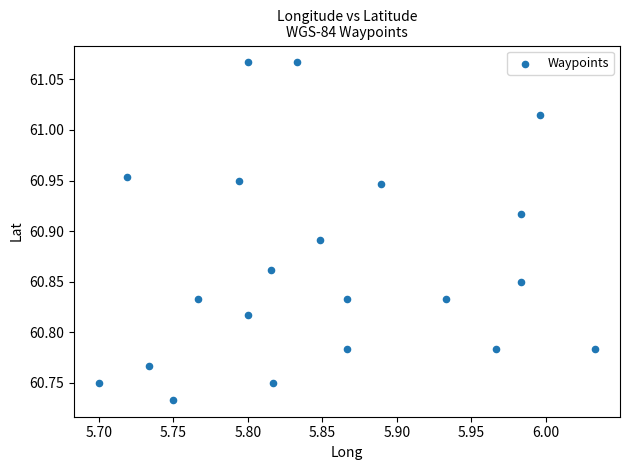

What is the range of Y values (max minus min)?

0.3